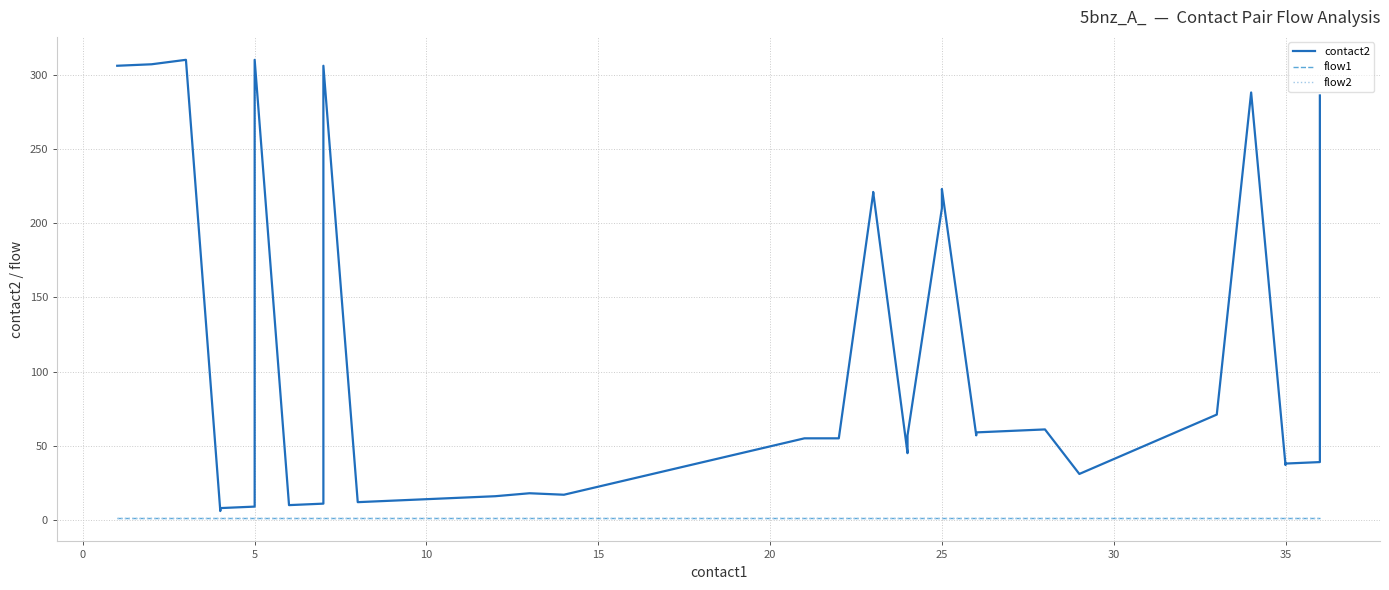

Does the chart display data point markers on the line(s)?

No